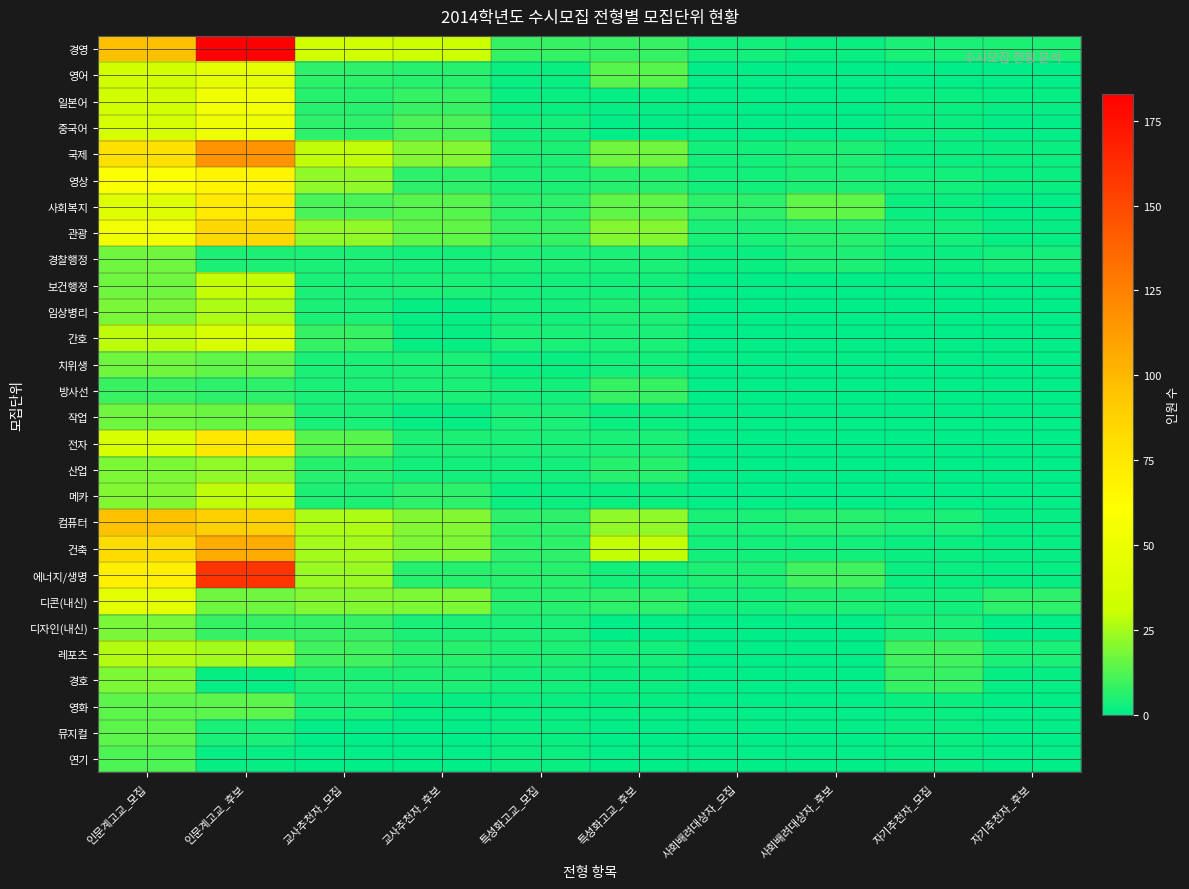

Reading right to left, list all the values displayed in this chart.

경영: 자기추천자_후보=5	자기추천자_모집=4	사회배려대상자_후보=2	사회배려대상자_모집=3	특성화고교_후보=8	특성화고교_모집=8	교사추천자_후보=31	교사추천자_모집=33	인문계고교_후보=183	인문계고교_모집=97
영어: 자기추천자_후보=0	자기추천자_모집=0	사회배려대상자_후보=0	사회배려대상자_모집=0	특성화고교_후보=13	특성화고교_모집=2	교사추천자_후보=6	교사추천자_모집=7	인문계고교_후보=46	인문계고교_모집=34
일본어: 자기추천자_후보=1	자기추천자_모집=2	사회배려대상자_후보=0	사회배려대상자_모집=0	특성화고교_후보=1	특성화고교_모집=2	교사추천자_후보=8	교사추천자_모집=6	인문계고교_후보=53	인문계고교_모집=34
중국어: 자기추천자_후보=0	자기추천자_모집=2	사회배려대상자_후보=0	사회배려대상자_모집=0	특성화고교_후보=0	특성화고교_모집=3	교사추천자_후보=11	교사추천자_모집=7	인문계고교_후보=52	인문계고교_모집=36
국제: 자기추천자_후보=2	자기추천자_모집=2	사회배려대상자_후보=5	사회배려대상자_모집=3	특성화고교_후보=17	특성화고교_모집=5	교사추천자_후보=20	교사추천자_모집=29	인문계고교_후보=116	인문계고교_모집=79
영상: 자기추천자_후보=2	자기추천자_모집=3	사회배려대상자_후보=5	사회배려대상자_모집=3	특성화고교_후보=6	특성화고교_모집=5	교사추천자_후보=7	교사추천자_모집=22	인문계고교_후보=67	인문계고교_모집=60
사회복지: 자기추천자_후보=0	자기추천자_모집=2	사회배려대상자_후보=15	사회배려대상자_모집=7	특성화고교_후보=15	특성화고교_모집=7	교사추천자_후보=13	교사추천자_모집=11	인문계고교_후보=73	인문계고교_모집=42
관광: 자기추천자_후보=1	자기추천자_모집=3	사회배려대상자_후보=6	사회배려대상자_모집=4	특성화고교_후보=20	특성화고교_모집=8	교사추천자_후보=15	교사추천자_모집=22	인문계고교_후보=84	인문계고교_모집=53
경찰행정: 자기추천자_후보=3	자기추천자_모집=2	사회배려대상자_후보=5	사회배려대상자_모집=2	특성화고교_후보=4	특성화고교_모집=4	교사추천자_후보=3	교사추천자_모집=4	인문계고교_후보=5	인문계고교_모집=17
보건행정: 자기추천자_후보=0	자기추천자_모집=0	사회배려대상자_후보=0	사회배려대상자_모집=0	특성화고교_후보=3	특성화고교_모집=3	교사추천자_후보=4	교사추천자_모집=4	인문계고교_후보=30	인문계고교_모집=17
임상병리: 자기추천자_후보=0	자기추천자_모집=0	사회배려대상자_후보=0	사회배려대상자_모집=0	특성화고교_후보=5	특성화고교_모집=3	교사추천자_후보=1	교사추천자_모집=4	인문계고교_후보=26	인문계고교_모집=18
간호: 자기추천자_후보=0	자기추천자_모집=0	사회배려대상자_후보=0	사회배려대상자_모집=0	특성화고교_후보=4	특성화고교_모집=4	교사추천자_후보=1	교사추천자_모집=8	인문계고교_후보=38	인문계고교_모집=28
치위생: 자기추천자_후보=0	자기추천자_모집=0	사회배려대상자_후보=0	사회배려대상자_모집=0	특성화고교_후보=3	특성화고교_모집=2	교사추천자_후보=4	교사추천자_모집=4	인문계고교_후보=15	인문계고교_모집=17
방사선: 자기추천자_후보=0	자기추천자_모집=0	사회배려대상자_후보=0	사회배려대상자_모집=0	특성화고교_후보=8	특성화고교_모집=3	교사추천자_후보=4	교사추천자_모집=4	인문계고교_후보=7	인문계고교_모집=9
작업: 자기추천자_후보=0	자기추천자_모집=0	사회배려대상자_후보=0	사회배려대상자_모집=0	특성화고교_후보=2	특성화고교_모집=4	교사추천자_후보=1	교사추천자_모집=4	인문계고교_후보=16	인문계고교_모집=17
전자: 자기추천자_후보=0	자기추천자_모집=0	사회배려대상자_후보=0	사회배려대상자_모집=0	특성화고교_후보=4	특성화고교_모집=4	교사추천자_후보=5	교사추천자_모집=13	인문계고교_후보=75	인문계고교_모집=38
산업: 자기추천자_후보=0	자기추천자_모집=0	사회배려대상자_후보=0	사회배려대상자_모집=0	특성화고교_후보=6	특성화고교_모집=3	교사추천자_후보=3	교사추천자_모집=6	인문계고교_후보=22	인문계고교_모집=19
메카: 자기추천자_후보=0	자기추천자_모집=0	사회배려대상자_후보=0	사회배려대상자_모집=0	특성화고교_후보=2	특성화고교_모집=2	교사추천자_후보=7	교사추천자_모집=5	인문계고교_후보=29	인문계고교_모집=20
컴퓨터: 자기추천자_후보=1	자기추천자_모집=4	사회배려대상자_후보=6	사회배려대상자_모집=4	특성화고교_후보=22	특성화고교_모집=7	교사추천자_후보=20	교사추천자_모집=26	인문계고교_후보=89	인문계고교_모집=96
건축: 자기추천자_후보=1	자기추천자_모집=2	사회배려대상자_후보=3	사회배려대상자_모집=3	특성화고교_후보=30	특성화고교_모집=7	교사추천자_후보=19	교사추천자_모집=25	인문계고교_후보=106	인문계고교_모집=82
에너지/생명: 자기추천자_후보=1	자기추천자_모집=2	사회배려대상자_후보=10	사회배려대상자_모집=5	특성화고교_후보=3	특성화고교_모집=6	교사추천자_후보=6	교사추천자_모집=23	인문계고교_후보=159	인문계고교_모집=70
디콘(내신): 자기추천자_후보=7	자기추천자_모집=3	사회배려대상자_후보=5	사회배려대상자_모집=3	특성화고교_후보=7	특성화고교_모집=6	교사추천자_후보=19	교사추천자_모집=20	인문계고교_후보=17	인문계고교_모집=45
디자인(내신): 자기추천자_후보=0	자기추천자_모집=4	사회배려대상자_후보=0	사회배려대상자_모집=0	특성화고교_후보=0	특성화고교_모집=4	교사추천자_후보=4	교사추천자_모집=8	인문계고교_후보=8	인문계고교_모집=18
레포츠: 자기추천자_후보=4	자기추천자_모집=10	사회배려대상자_후보=0	사회배려대상자_모집=0	특성화고교_후보=3	특성화고교_모집=5	교사추천자_후보=6	교사추천자_모집=10	인문계고교_후보=25	인문계고교_모집=27
경호: 자기추천자_후보=1	자기추천자_모집=8	사회배려대상자_후보=0	사회배려대상자_모집=0	특성화고교_후보=2	특성화고교_모집=3	교사추천자_후보=5	교사추천자_모집=5	인문계고교_후보=1	인문계고교_모집=19
영화: 자기추천자_후보=0	자기추천자_모집=2	사회배려대상자_후보=0	사회배려대상자_모집=0	특성화고교_후보=1	특성화고교_모집=2	교사추천자_후보=1	교사추천자_모집=4	인문계고교_후보=14	인문계고교_모집=14
뮤지컬: 자기추천자_후보=0	자기추천자_모집=2	사회배려대상자_후보=0	사회배려대상자_모집=0	특성화고교_후보=0	특성화고교_모집=2	교사추천자_후보=0	교사추천자_모집=0	인문계고교_후보=4	인문계고교_모집=14
연기: 자기추천자_후보=0	자기추천자_모집=1	사회배려대상자_후보=0	사회배려대상자_모집=0	특성화고교_후보=0	특성화고교_모집=2	교사추천자_후보=0	교사추천자_모집=0	인문계고교_후보=1	인문계고교_모집=12